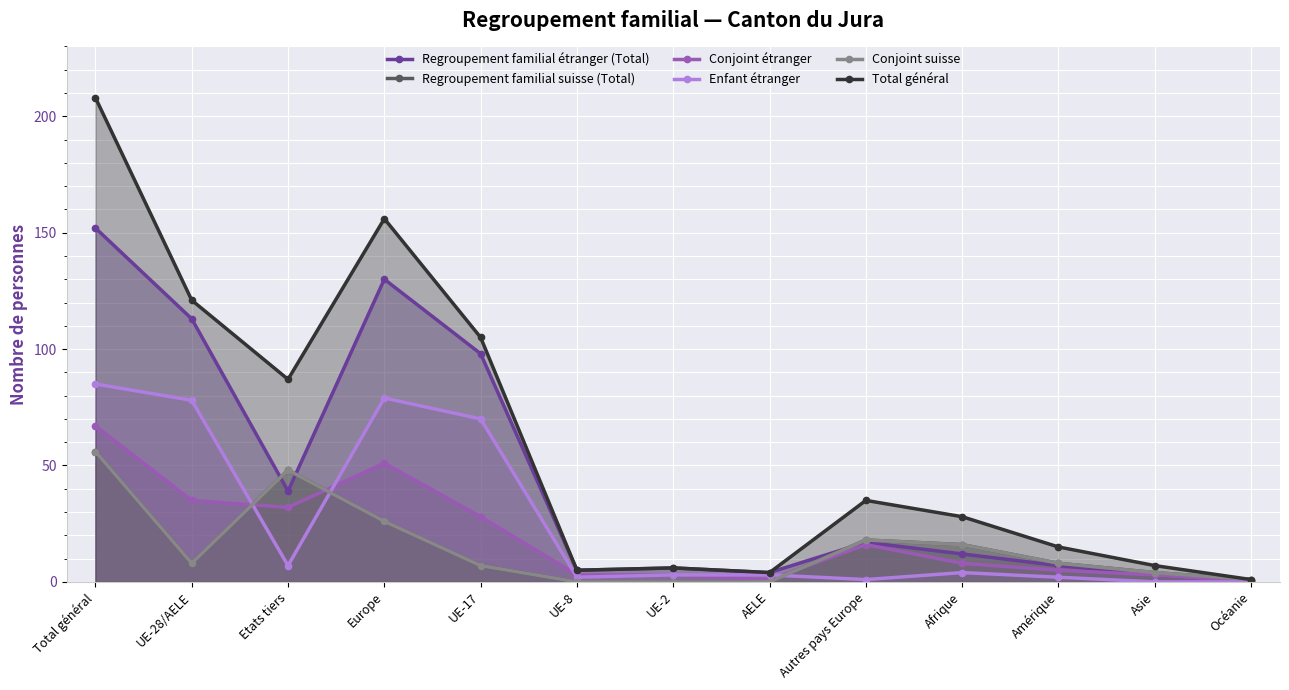

At which category is the sum across all series the highest?

Total général